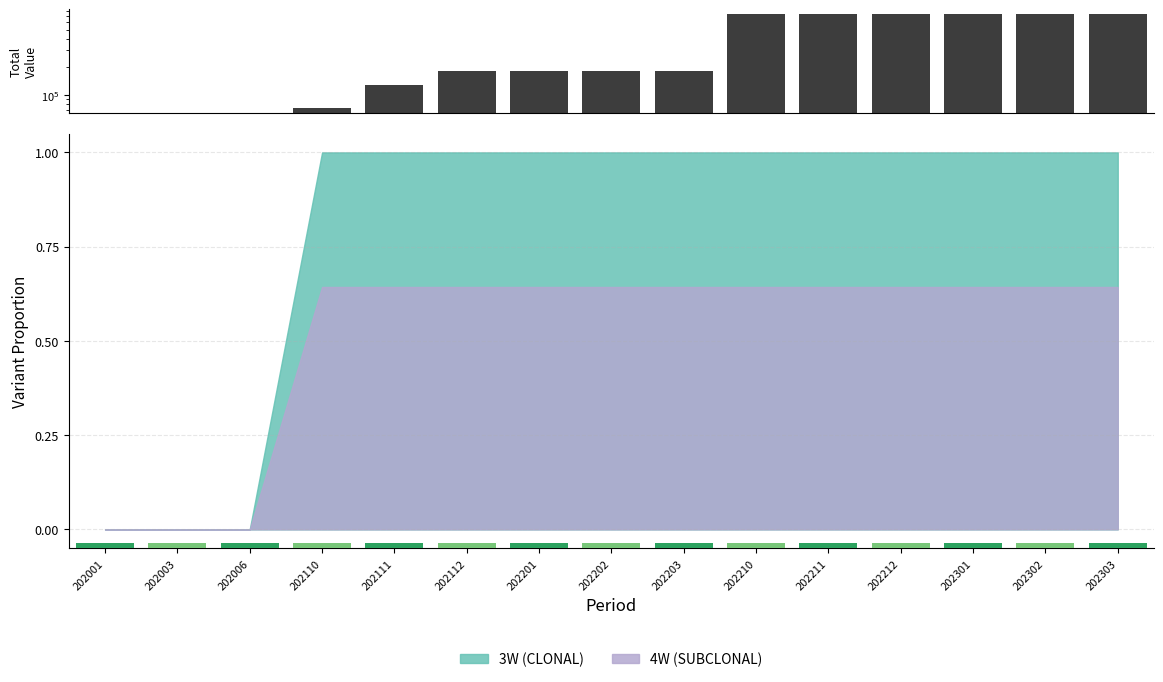

How many data points does each series have?

15